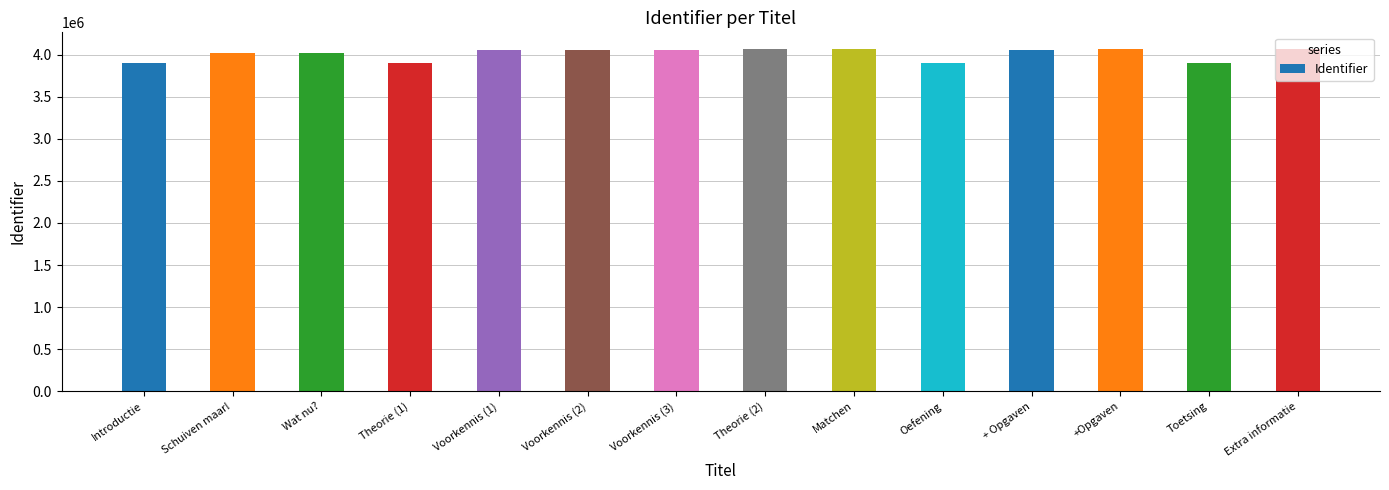

What is the ratio of the value at Wat nu? to the value at Voorkennis (2)?

1.0